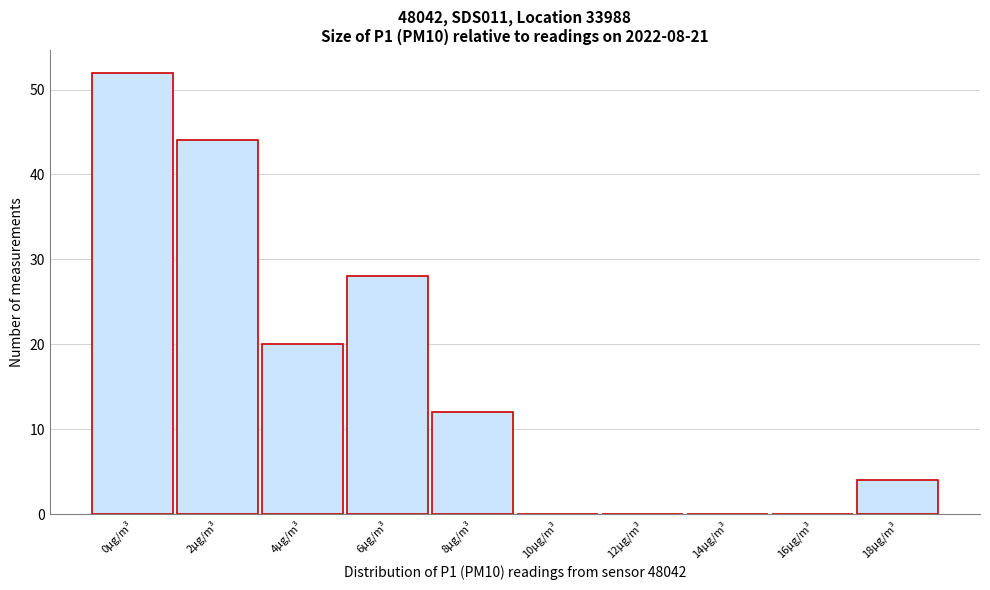

Reading left to right, what are all the values shown in this chart?

0μg/m³=52	2μg/m³=44	4μg/m³=20	6μg/m³=28	8μg/m³=12	10μg/m³=0	12μg/m³=0	14μg/m³=0	16μg/m³=0	18μg/m³=4